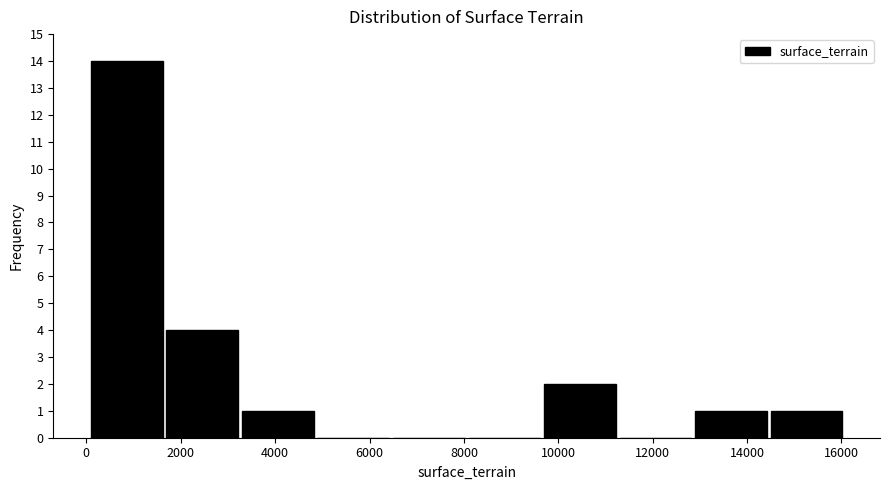

Reading left to right, transcribe this chart: for each bar, give the range it covers on the x-axis and its height. Neither the bar edges nor the heights are printed on the chart, so give them approximately, as read against the axes.

0 to 1600: 14
1600 to 3200: 4
3200 to 4800: 1
4800 to 6400: 0
6400 to 8000: 0
8000 to 9600: 0
9600 to 11200: 2
11200 to 12800: 0
12800 to 14400: 1
14400 to 16000: 1